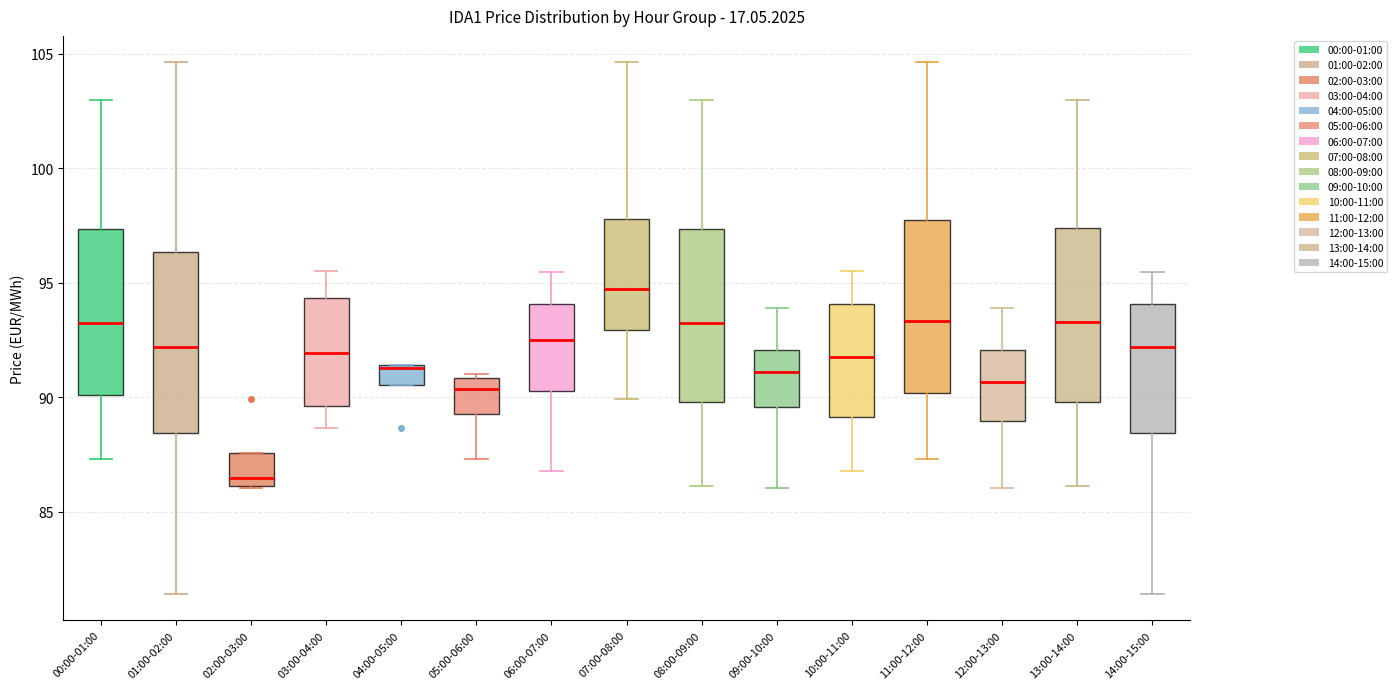

Reading left to right, transcribe this box plot: for each box, give where its median line is, the range the box spans, and where its two whiskers end, as read against the y-axis. The values are not printed on the chart, so give them approximately, as read against the axis.

00:00-01:00: median 93.5, box 90.0 to 97.5, whiskers 87.5 to 103.0
01:00-02:00: median 92.0, box 88.5 to 96.5, whiskers 81.5 to 104.5
02:00-03:00: median 86.5, box 86.0 to 87.5, whiskers 86.0 to 87.5
03:00-04:00: median 92.0, box 89.5 to 94.5, whiskers 88.5 to 95.5
04:00-05:00: median 91.5, box 90.5 to 91.5, whiskers 90.5 to 91.5
05:00-06:00: median 90.5, box 89.5 to 91.0, whiskers 87.5 to 91.0 (just above the box's upper edge)
06:00-07:00: median 92.5, box 90.5 to 94.0, whiskers 87.0 to 95.5
07:00-08:00: median 94.5, box 93.0 to 98.0, whiskers 90.0 to 104.5
08:00-09:00: median 93.5, box 90.0 to 97.5, whiskers 86.0 to 103.0
09:00-10:00: median 91.0, box 89.5 to 92.0, whiskers 86.0 to 94.0
10:00-11:00: median 92.0, box 89.0 to 94.0, whiskers 87.0 to 95.5
11:00-12:00: median 93.5, box 90.0 to 98.0, whiskers 87.5 to 104.5
12:00-13:00: median 90.5, box 89.0 to 92.0, whiskers 86.0 to 94.0
13:00-14:00: median 93.5, box 90.0 to 97.5, whiskers 86.0 to 103.0
14:00-15:00: median 92.0, box 88.5 to 94.0, whiskers 81.5 to 95.5